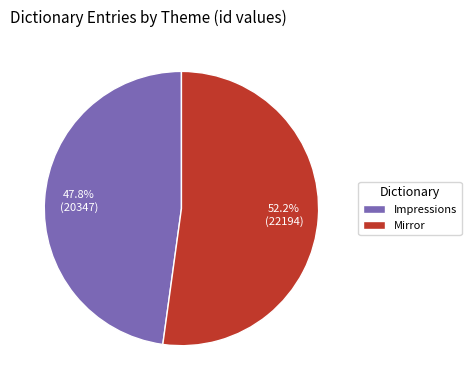

Count the number of slices in the pie.

2